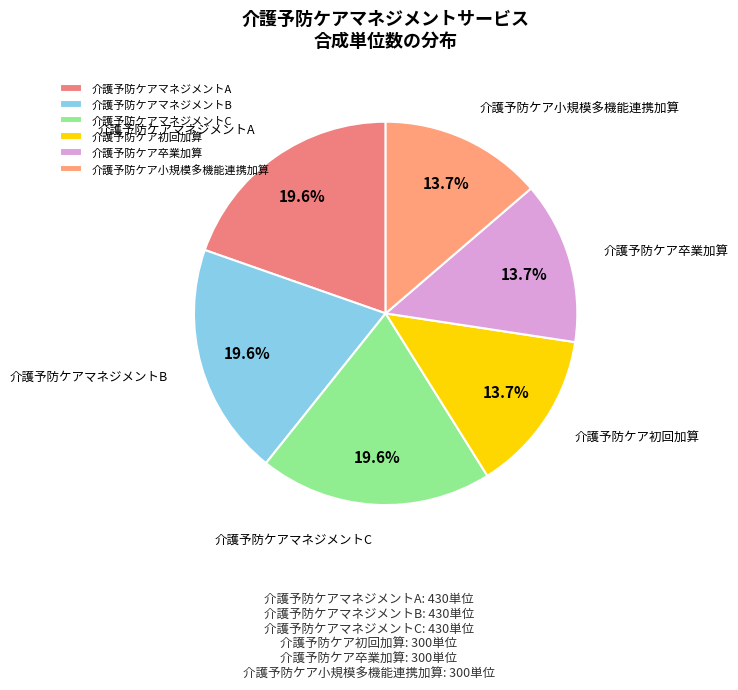

Is the sum of 介護予防ケアマネジメントA and 介護予防ケアマネジメントC greater than half?

No